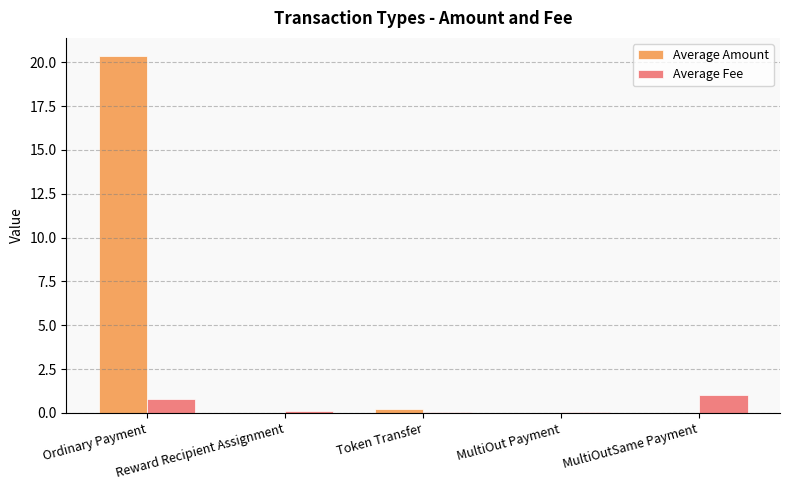

Which series has the largest total across all categories?

Average Amount